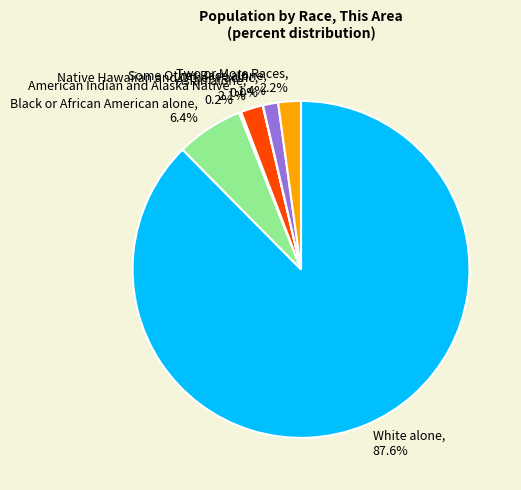

Is there any slice that represents more than half of the pie?

Yes